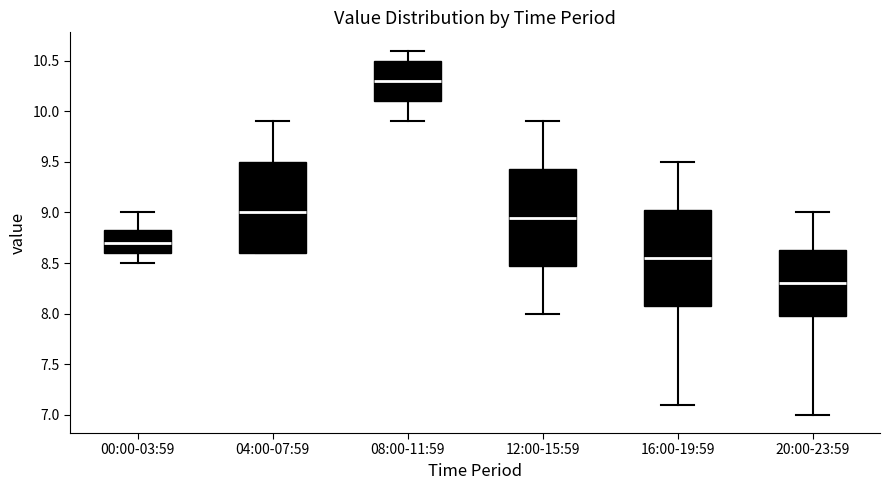

Reading left to right, read every box against the y-axis: the position of its median line, the range the box covers, and the ends of its whiskers. The values are not printed on the chart, so give them approximately, as read against the axis.

00:00-03:59: median 8.70, box 8.60 to 8.85, whiskers 8.50 to 9.00
04:00-07:59: median 9.00, box 8.60 to 9.50, whiskers 8.60 to 9.90
08:00-11:59: median 10.30, box 10.10 to 10.50, whiskers 9.90 to 10.60
12:00-15:59: median 8.95, box 8.50 to 9.45, whiskers 8.00 to 9.90
16:00-19:59: median 8.55, box 8.10 to 9.05, whiskers 7.10 to 9.50
20:00-23:59: median 8.30, box 8.00 to 8.65, whiskers 7.00 to 9.00